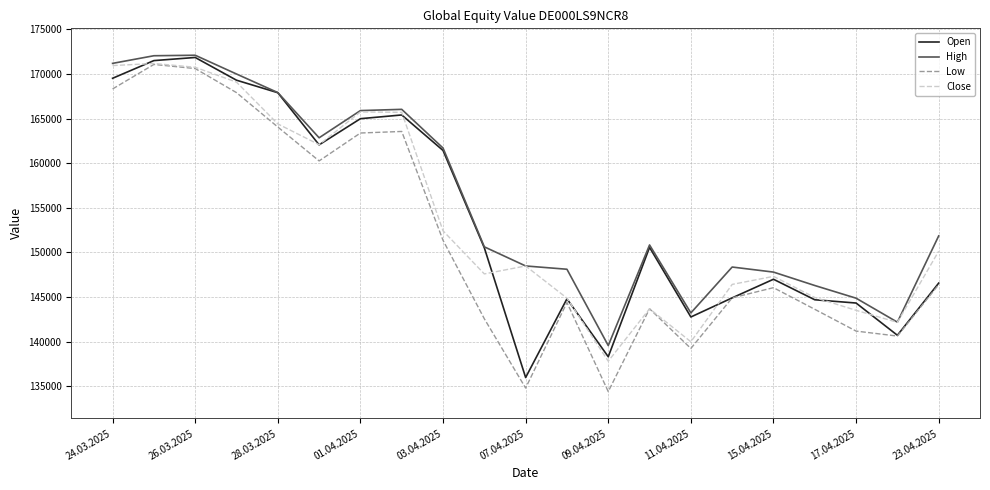

What are all the series names shown in the legend?

Open, High, Low, Close